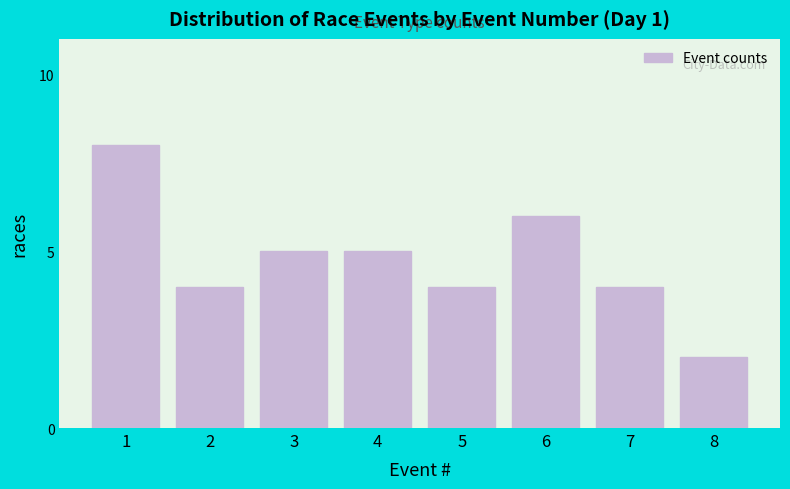

Reading left to right, what are all the values shown in this chart?

1=8	2=4	3=5	4=5	5=4	6=6	7=4	8=2